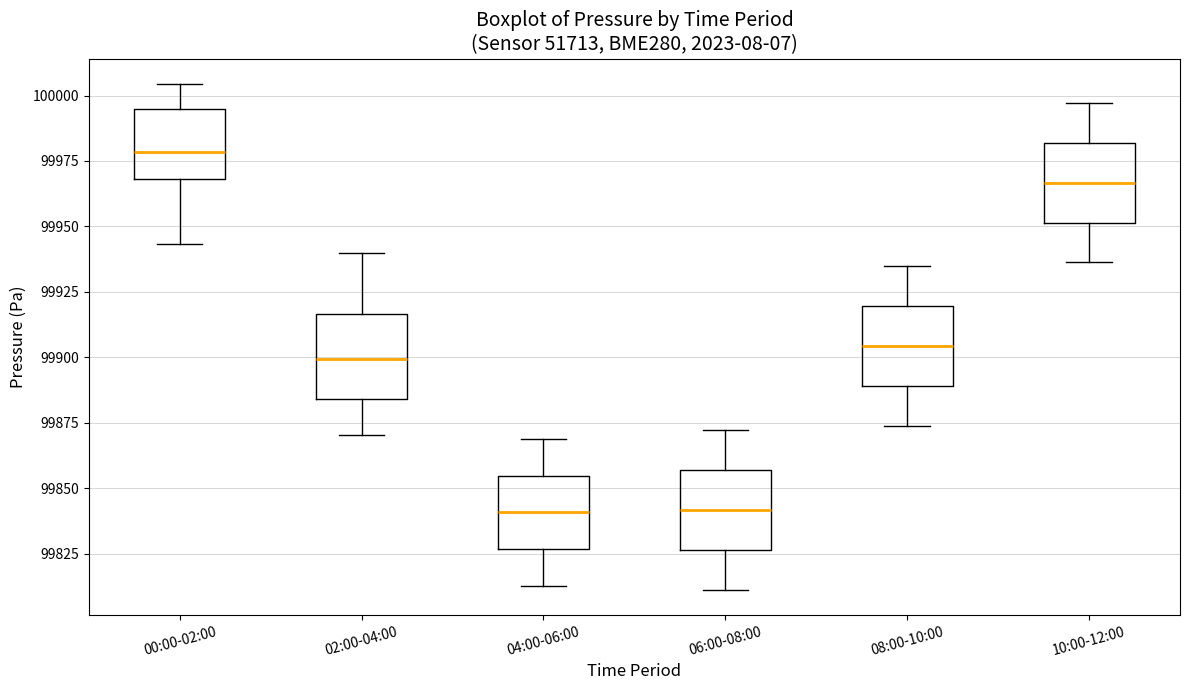

Reading left to right, read every box against the y-axis: the position of its median line, the range the box covers, and the ends of its whiskers. The values are not printed on the chart, so give them approximately, as read against the axis.

00:00-02:00: median 99980, box 99970 to 99995, whiskers 99945 to 100005
02:00-04:00: median 99900, box 99885 to 99915, whiskers 99870 to 99940
04:00-06:00: median 99840, box 99825 to 99855, whiskers 99815 to 99870
06:00-08:00: median 99840, box 99825 to 99855, whiskers 99810 to 99870
08:00-10:00: median 99905, box 99890 to 99920, whiskers 99875 to 99935
10:00-12:00: median 99965, box 99950 to 99980, whiskers 99935 to 99995